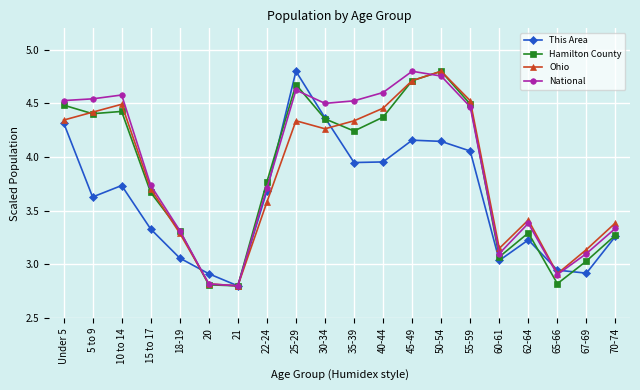

What is the lowest value of the This Area series?

2.8